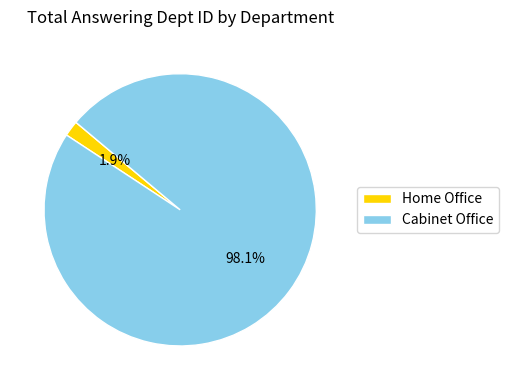

To the nearest percent, what is the average slice percentage?

50%